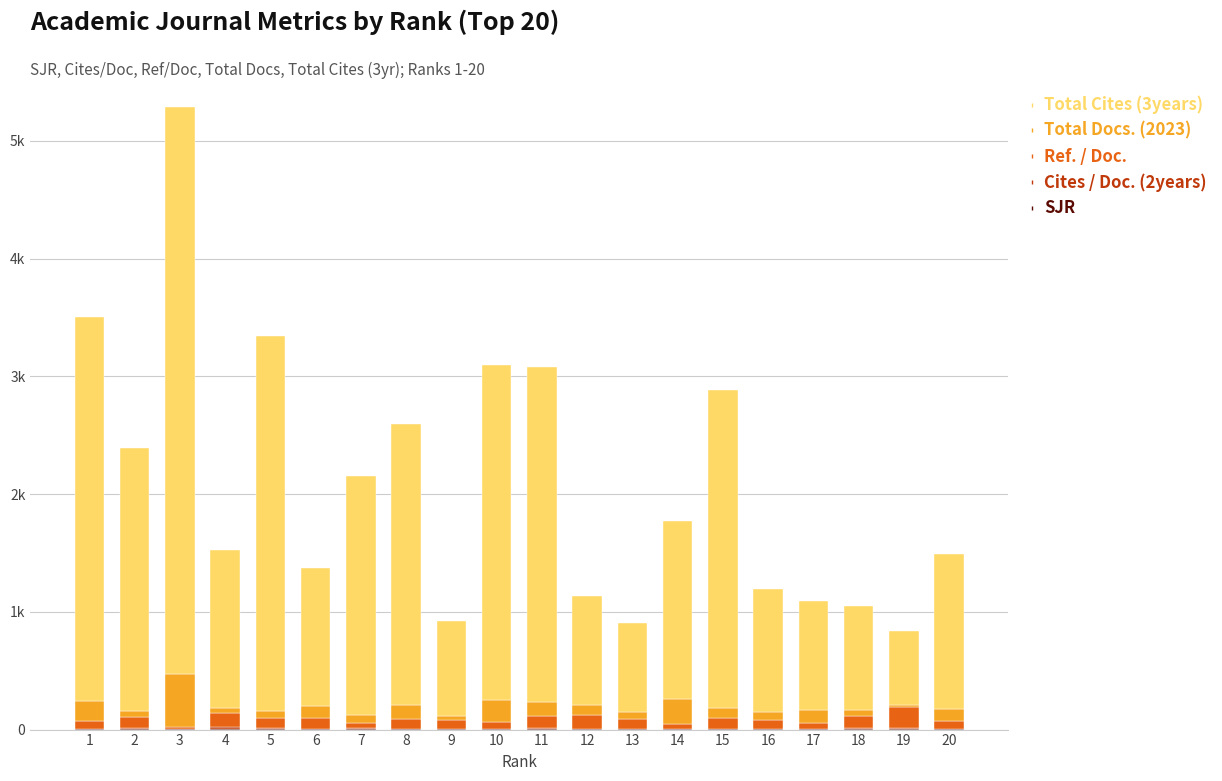

Are the bars horizontal?

No